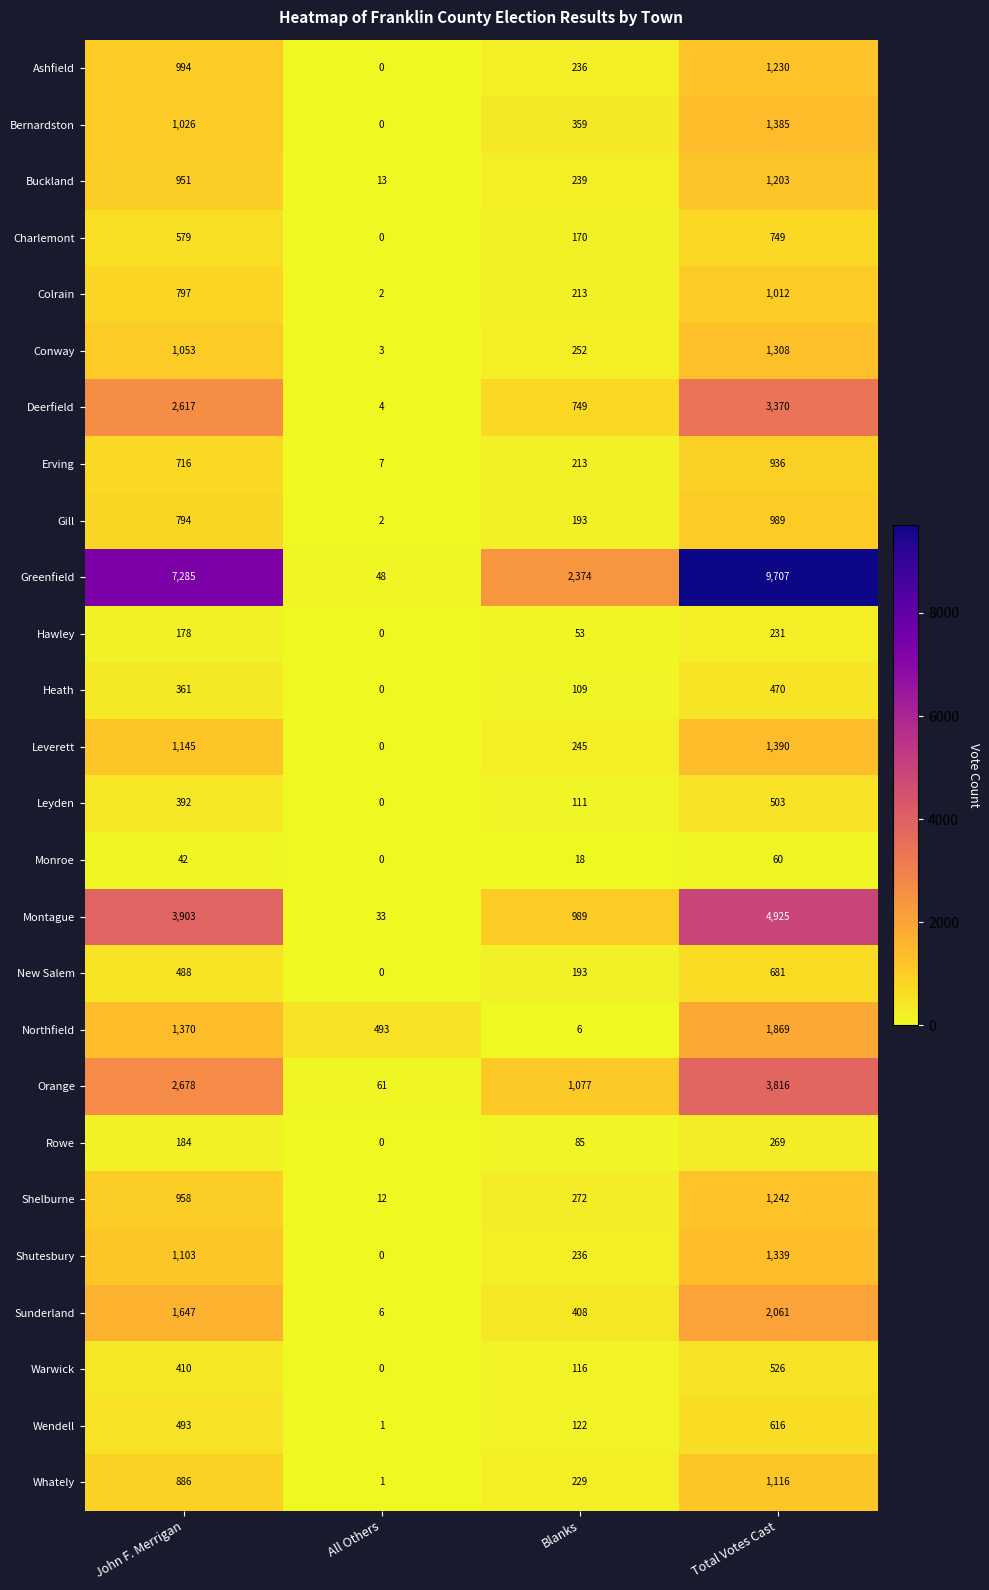

What is the total value across all series at Blanks?

9267